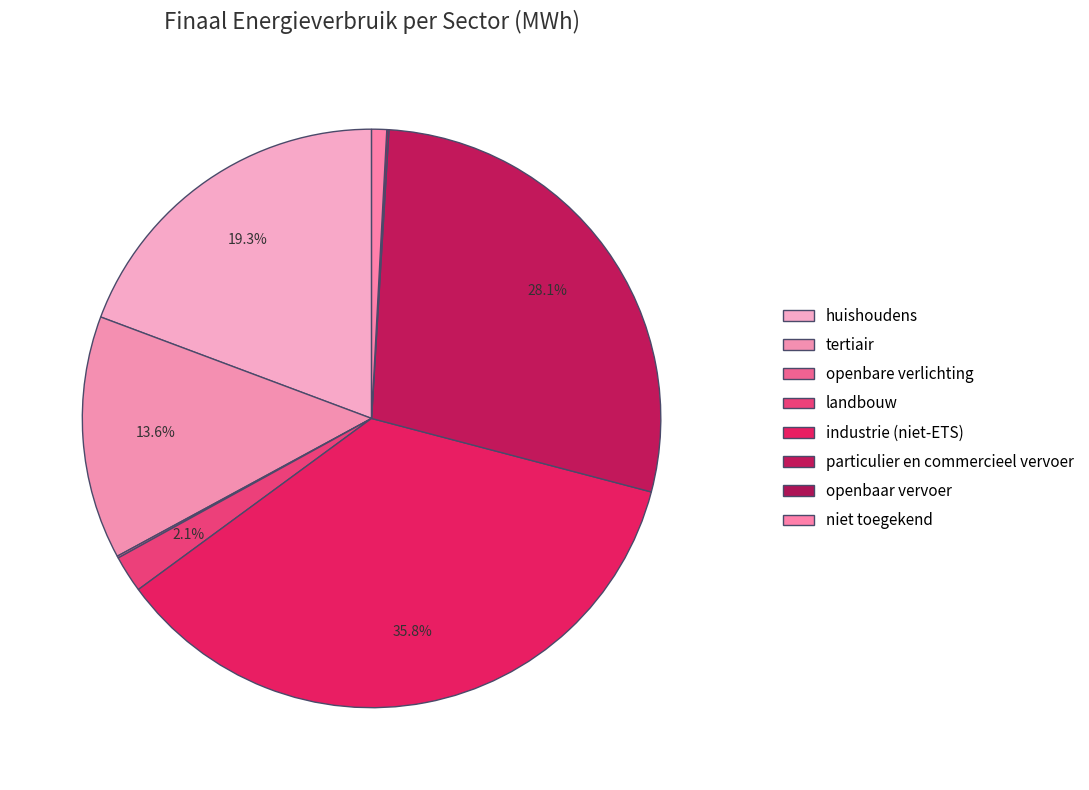

To the nearest percent, what percentage of the pie is particulier en commercieel vervoer?

28%